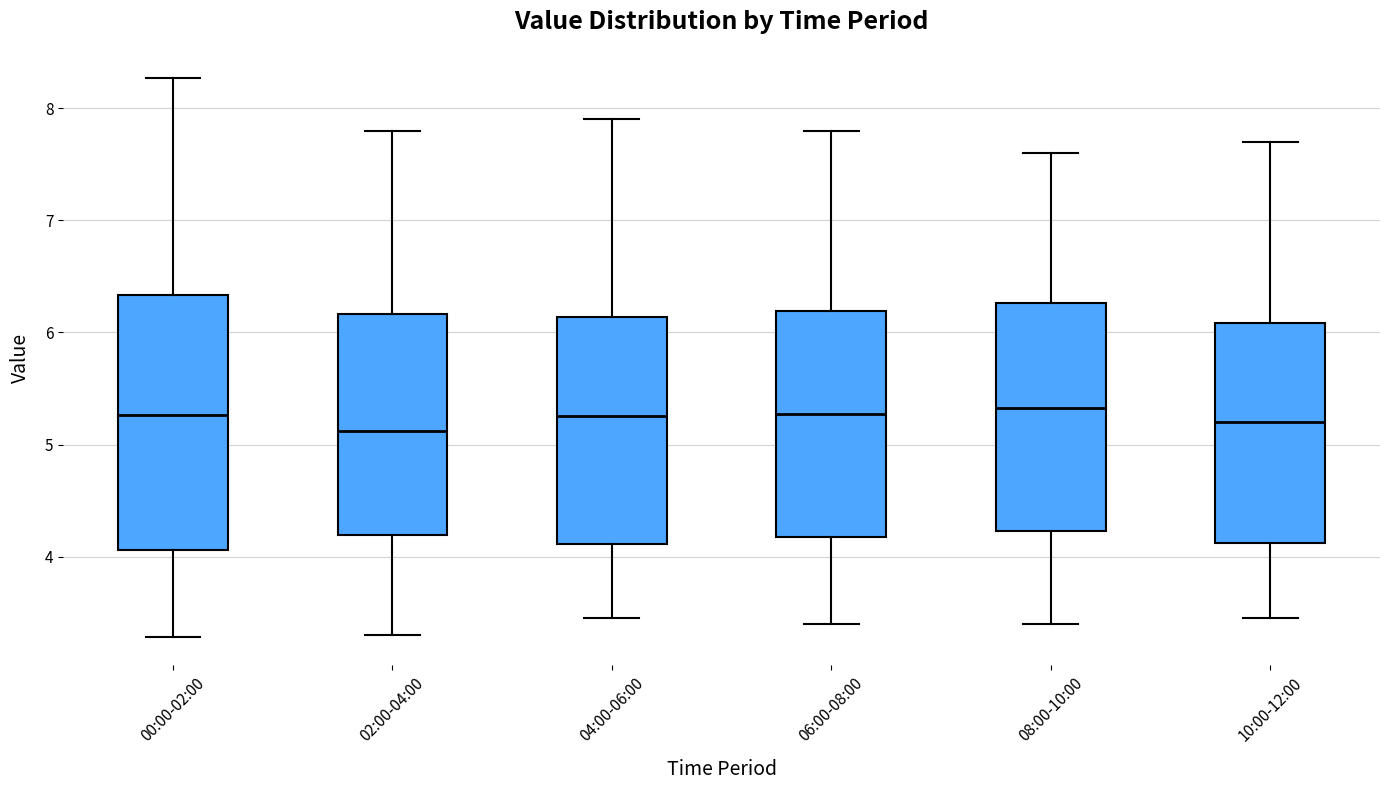

Where does the lower whisker of the box for 10:00-12:00 end on the y-axis? The values are not printed on the chart, so give them approximately, as read against the axis.

3.5